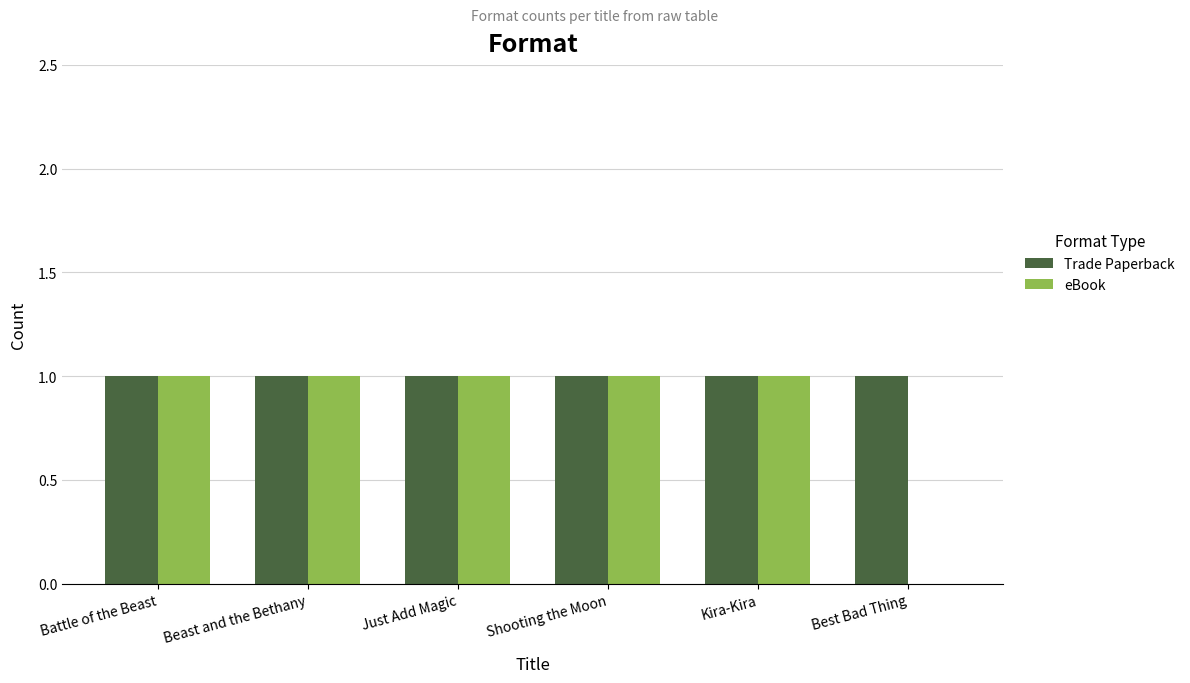

Which series has the widest spread of values?

eBook